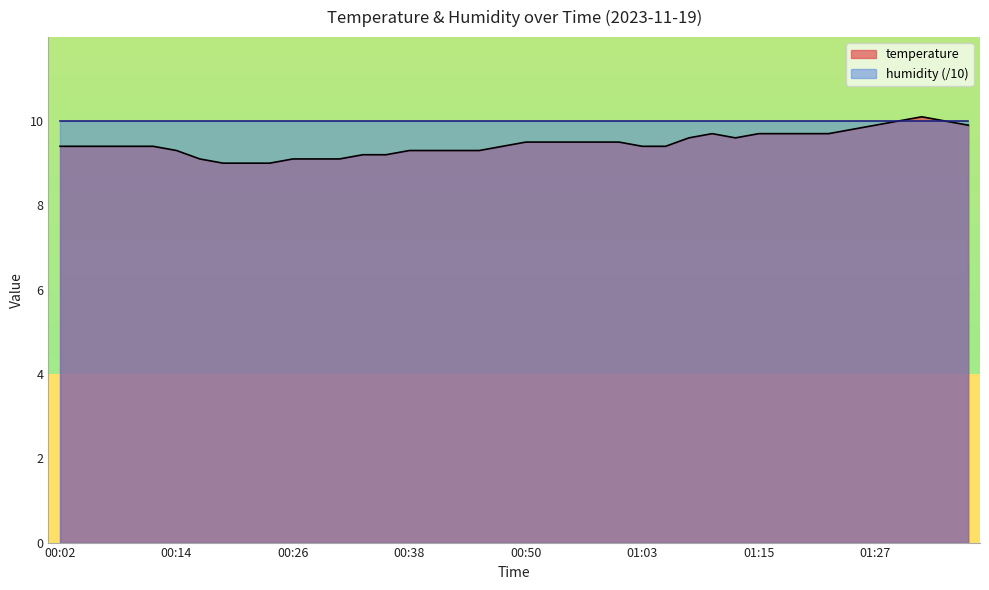

Where is the data nearest to the value 9?

00:19